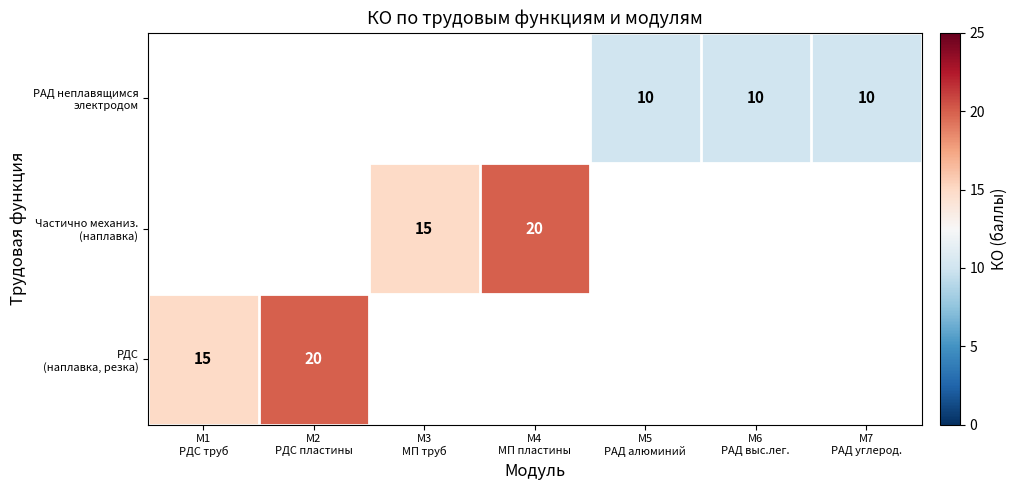

At how many categories does at least one series exceed 12?

4